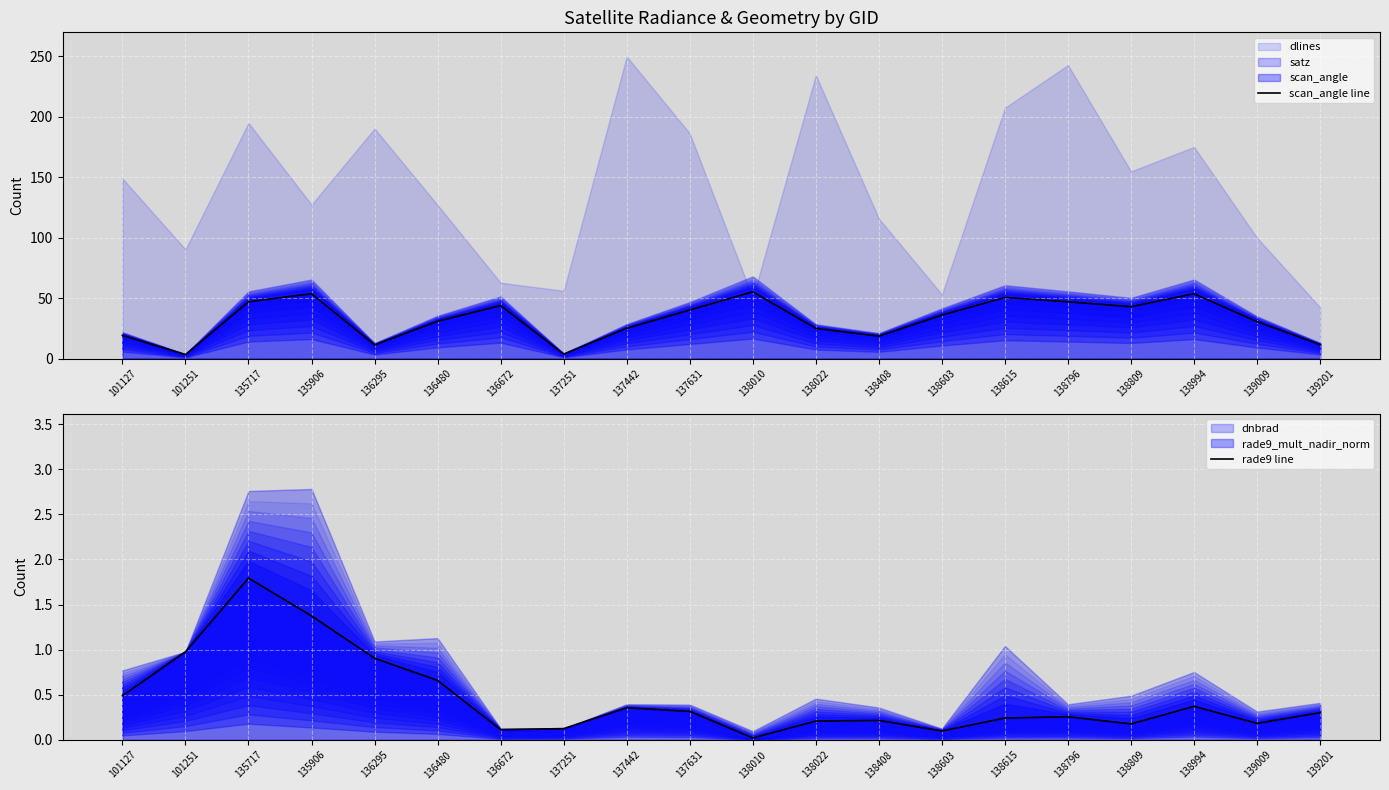

At how many categories does at least one series exceed 33?

10